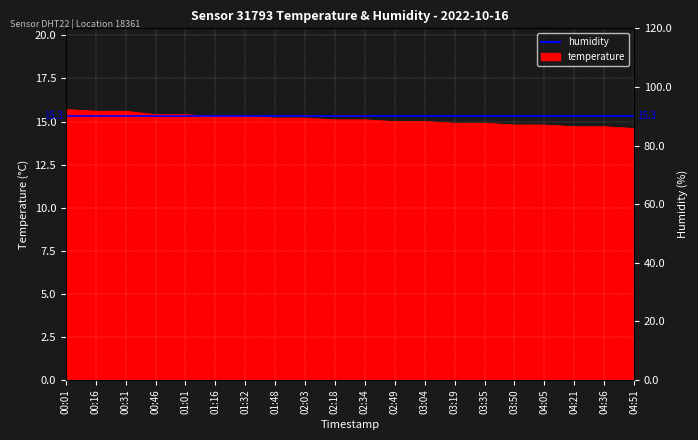

What is the approximate value at 00:01?

15.7